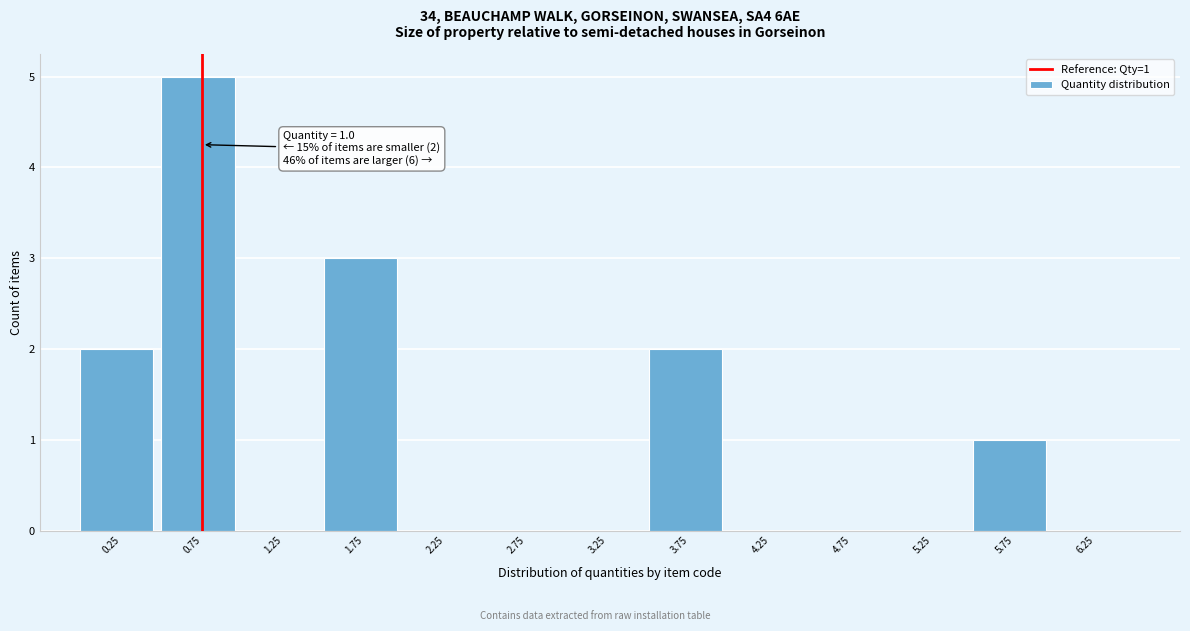

Reading left to right, list all the values displayed in this chart.

0.25=2	0.75=5	1.25=0	1.75=3	2.25=0	2.75=0	3.25=0	3.75=2	4.25=0	4.75=0	5.25=0	5.75=1	6.25=0